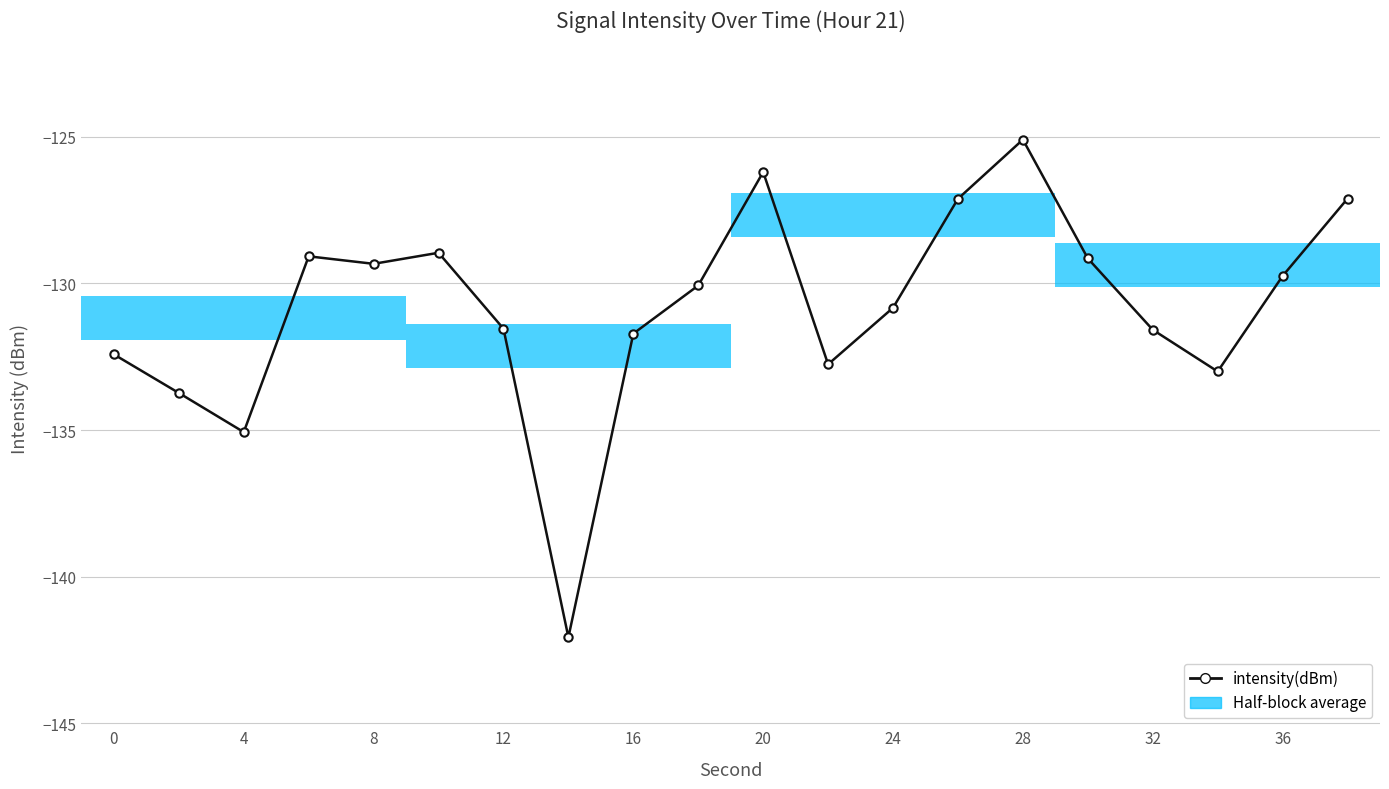

What is the greatest value displayed?

-125.1